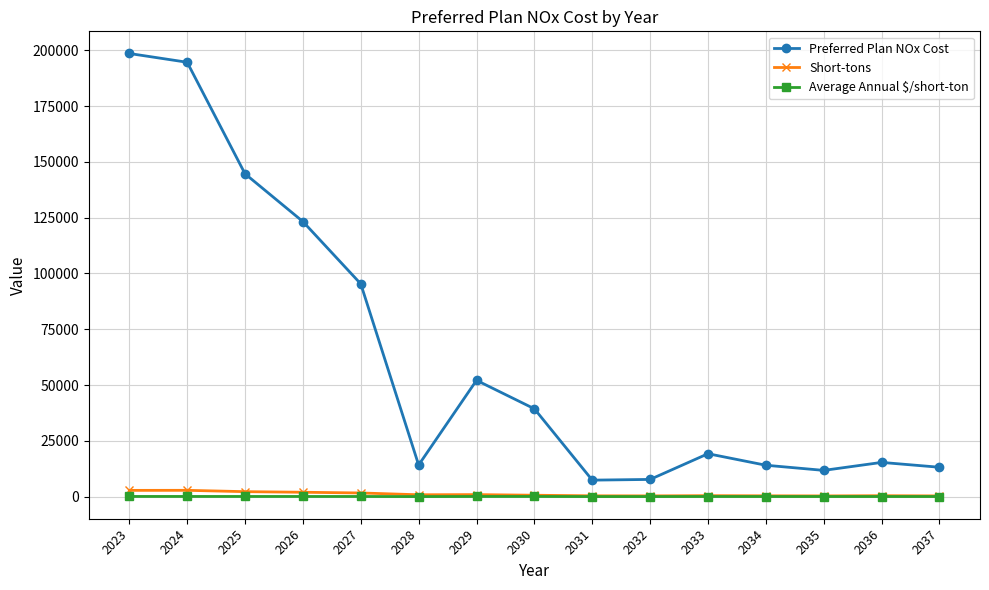

At how many categories does at least one series exceed 117346?

4